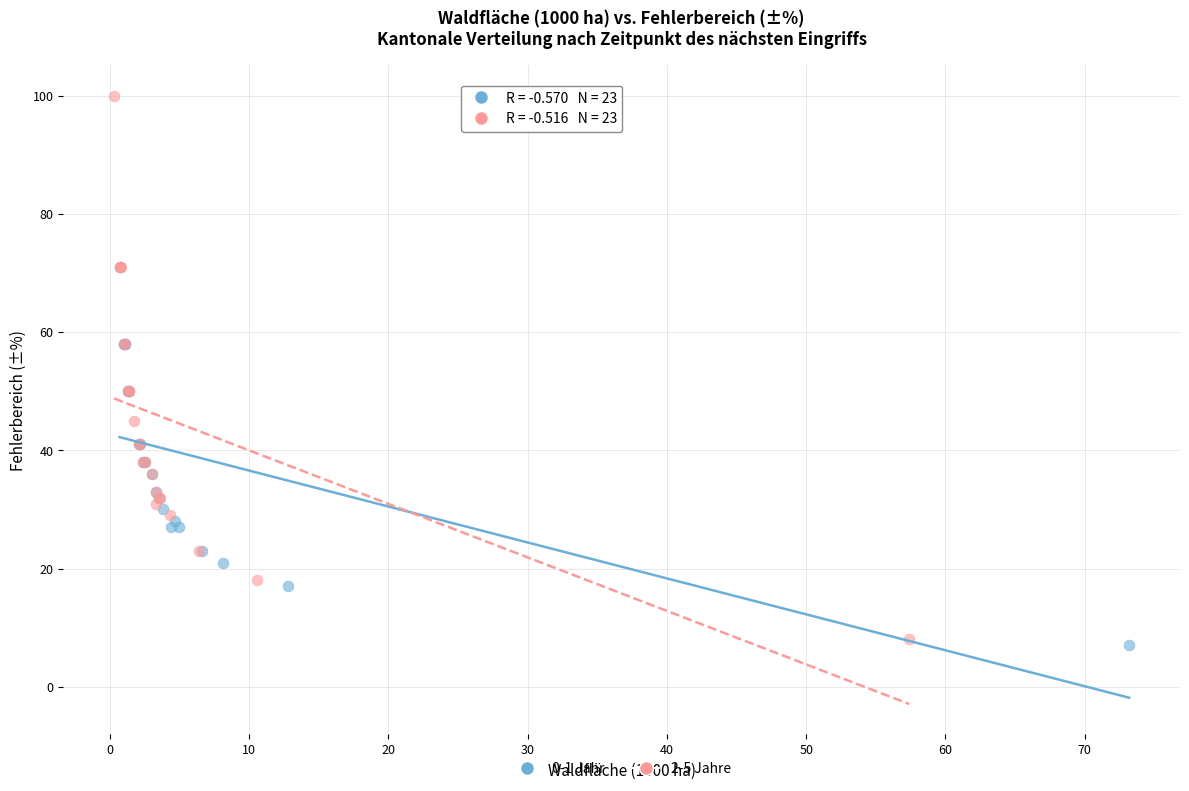

What are all the series names shown in the legend?

0-1 Jahr, 2-5 Jahre